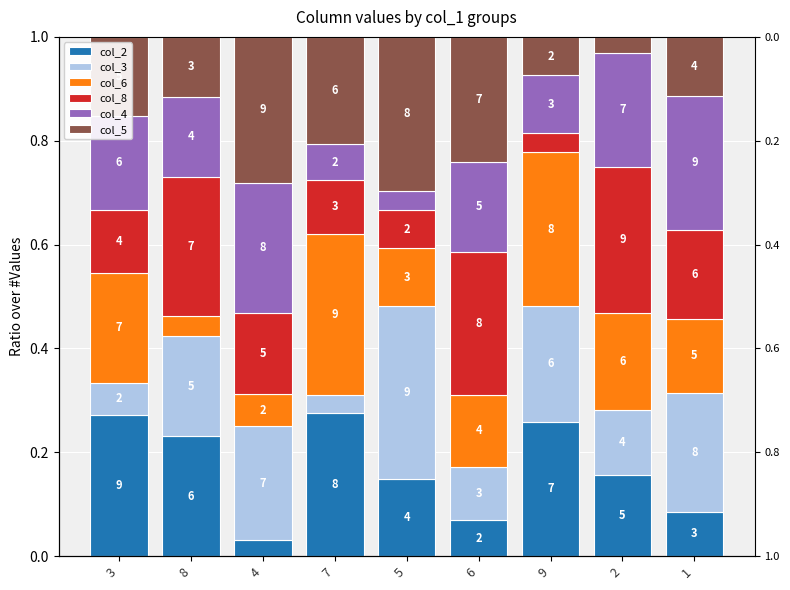

Is the value of col_4 at 7 greater than the value of col_2 at 4?

Yes